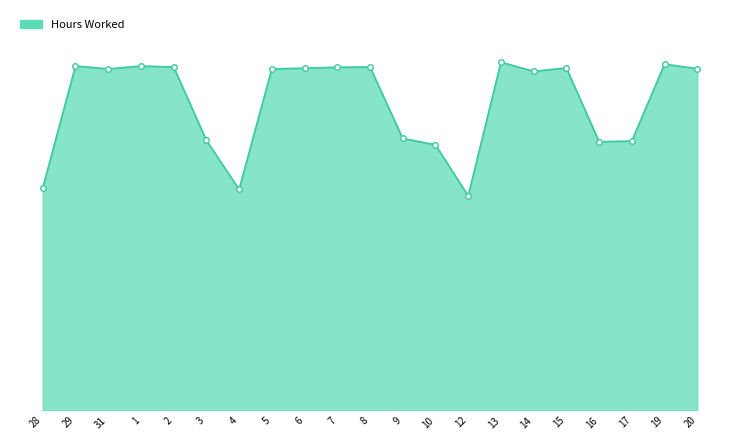

Does the chart display data point markers on the line(s)?

No